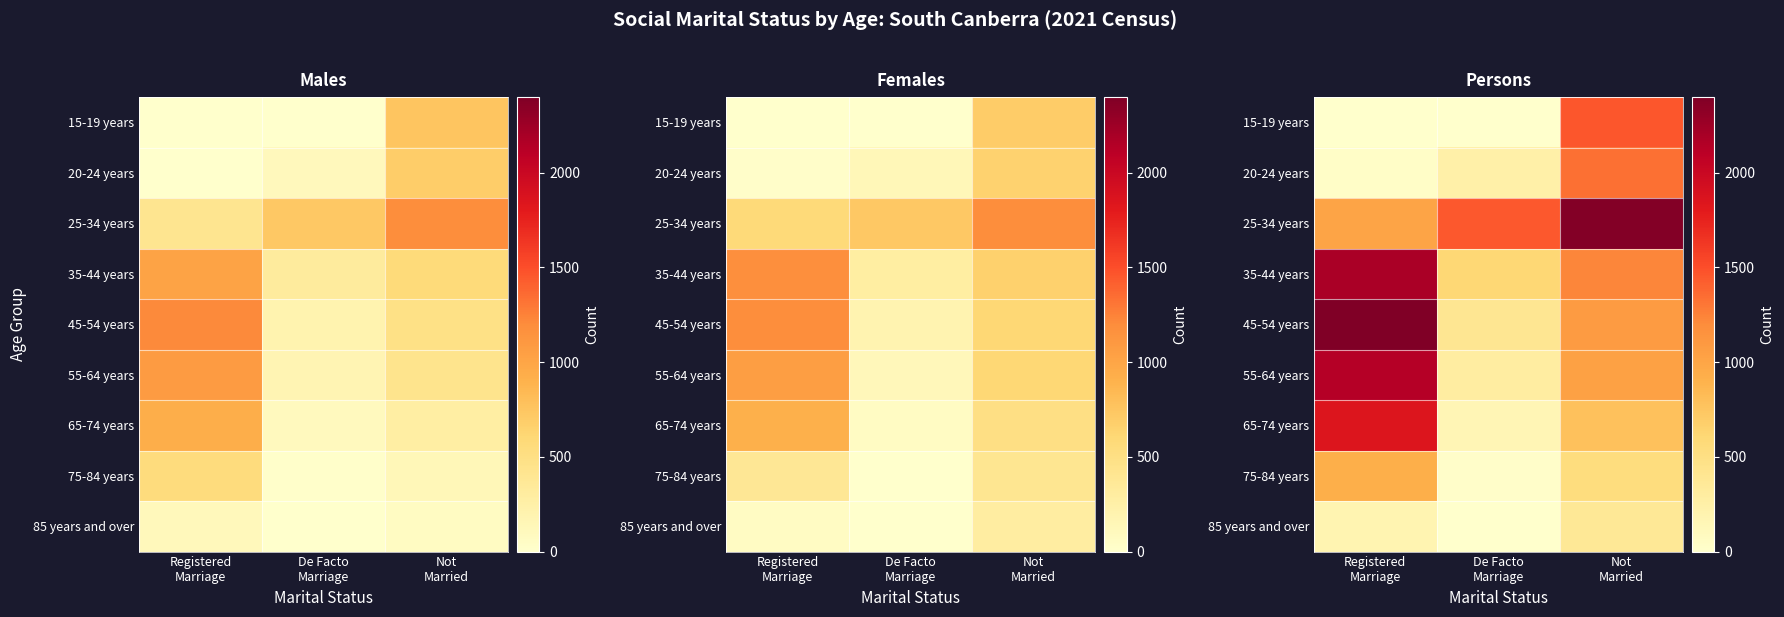

Is the value of 75-84 years at Registered Marriage greater than the value of 25-34 years at Not Married?

No